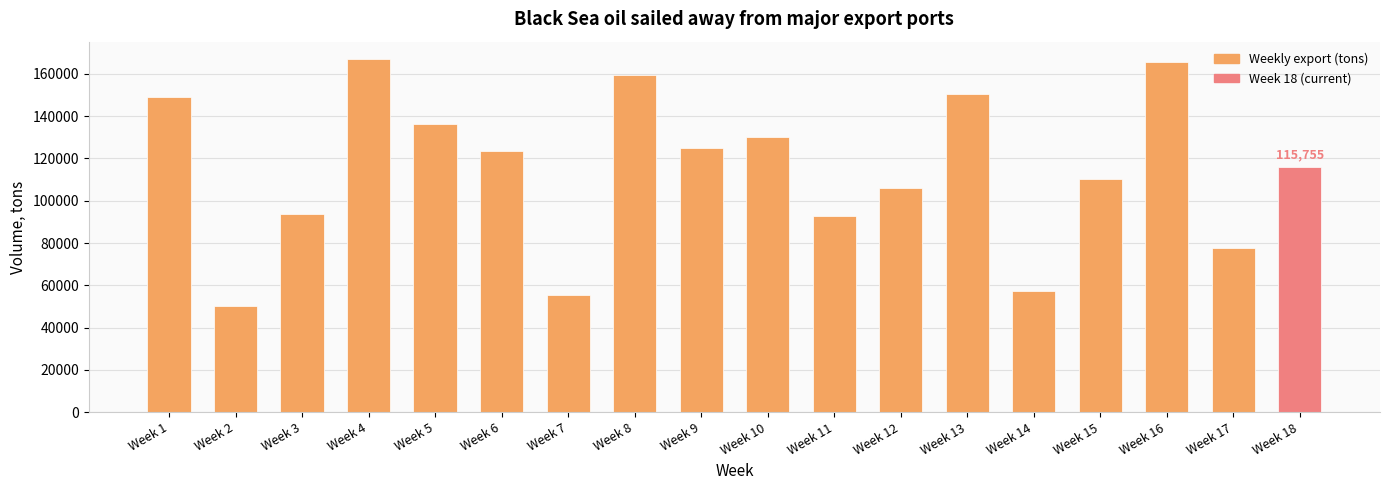

What is the value of the 18th bar from the left?

115755